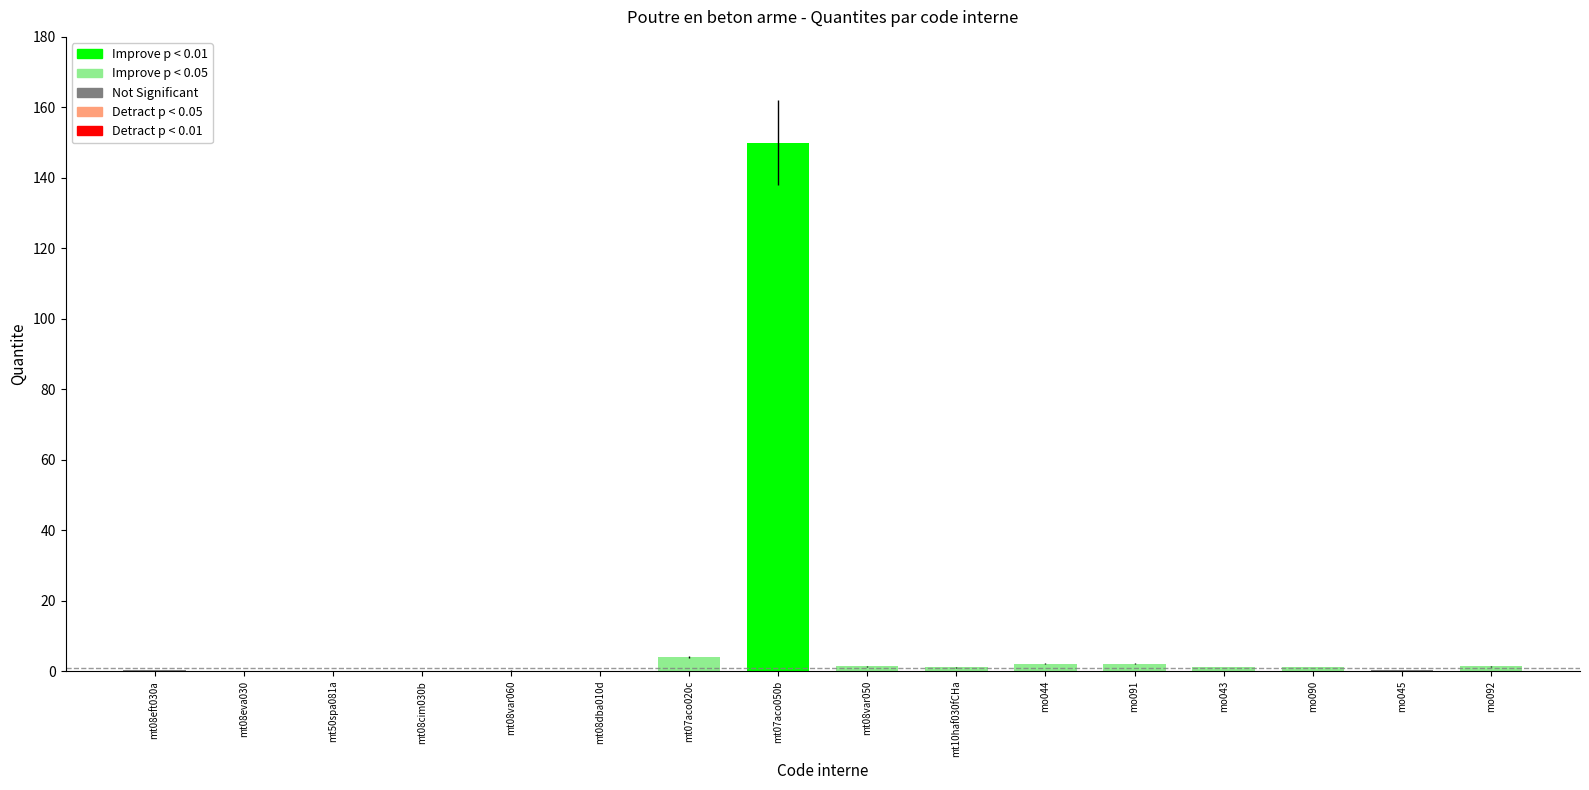

True or false: the data shows 1.4 at mo092.

True